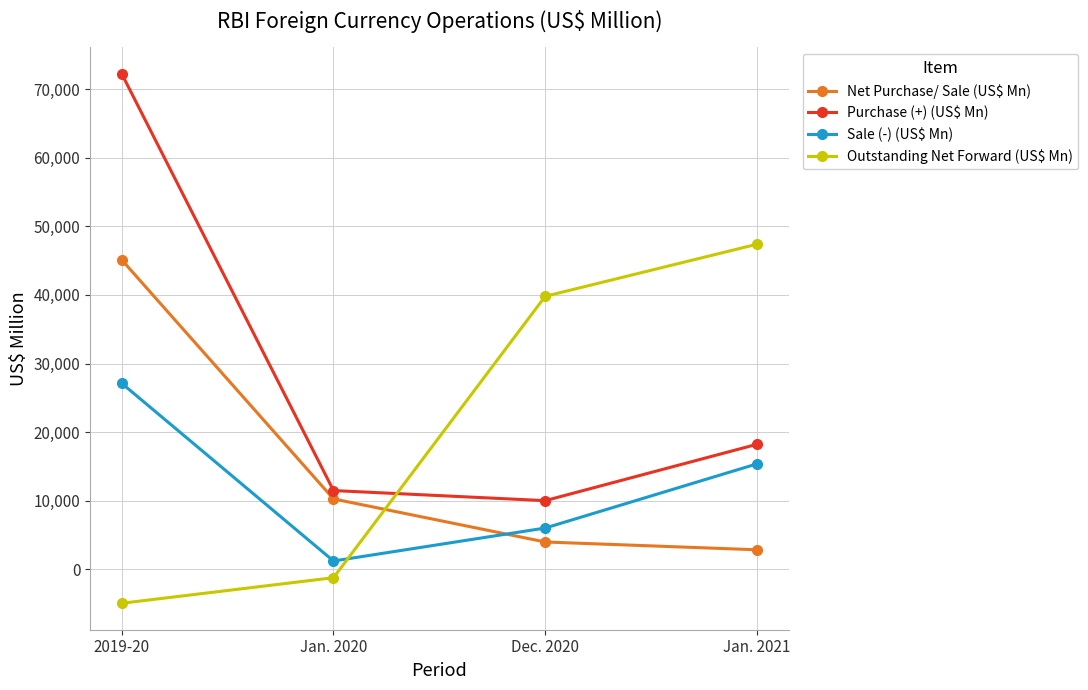

True or false: Outstanding Net Forward (US$ Mn) and Net Purchase/ Sale (US$ Mn) intersect in this chart.

True